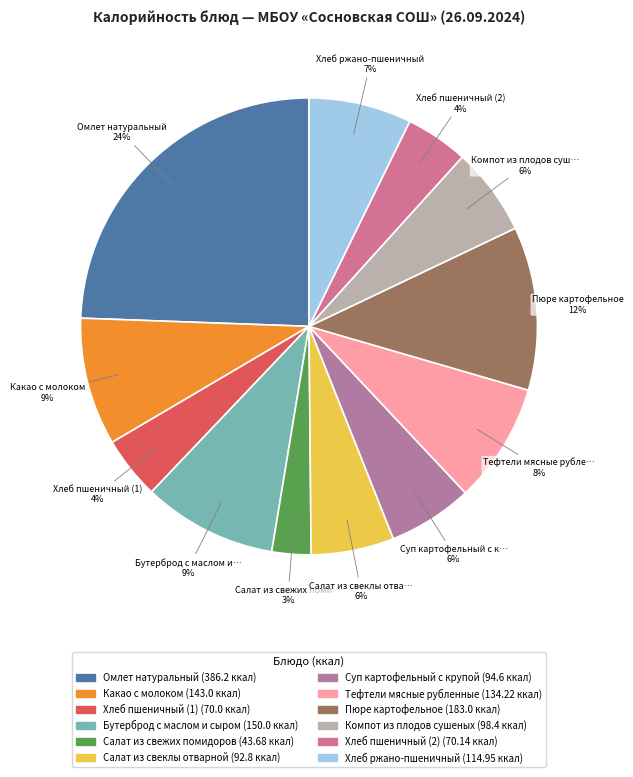

Does Салат из свеклы отварной account for over 50% of the chart?

No